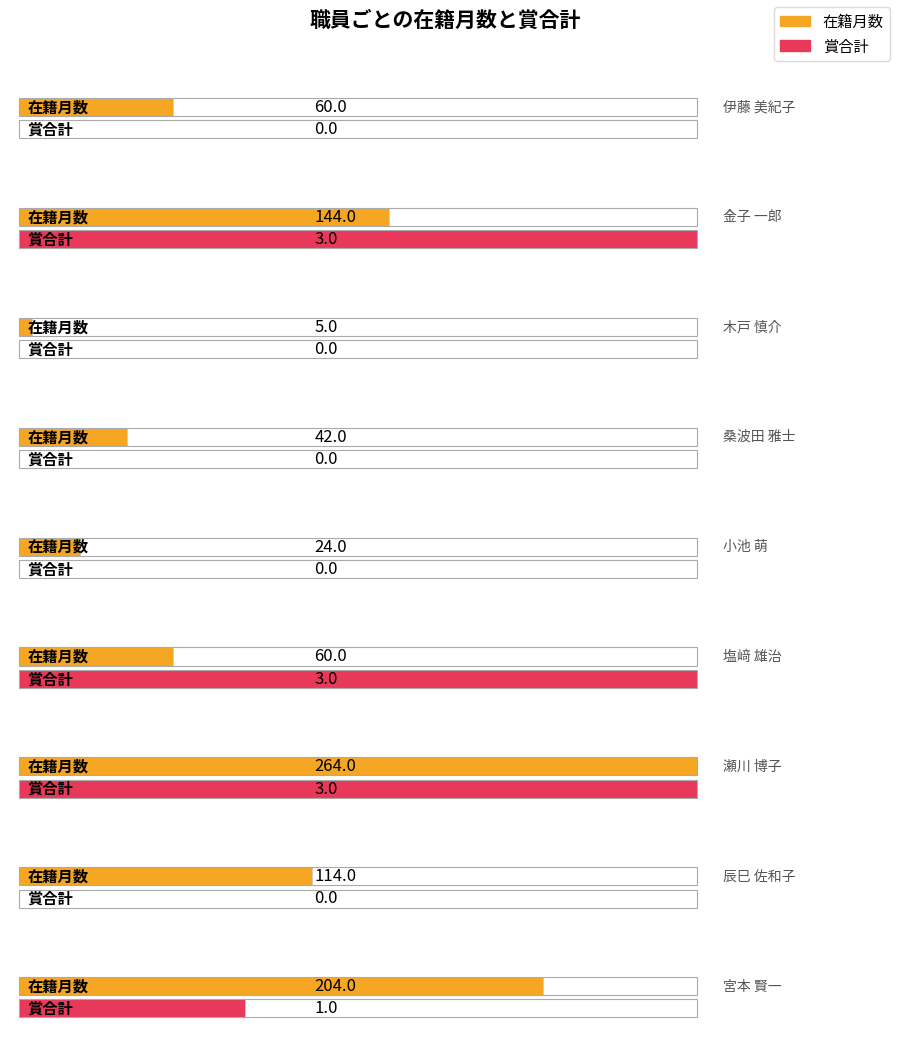

Is it true that 在籍月数 equals 209 at 金子 一郎?

False